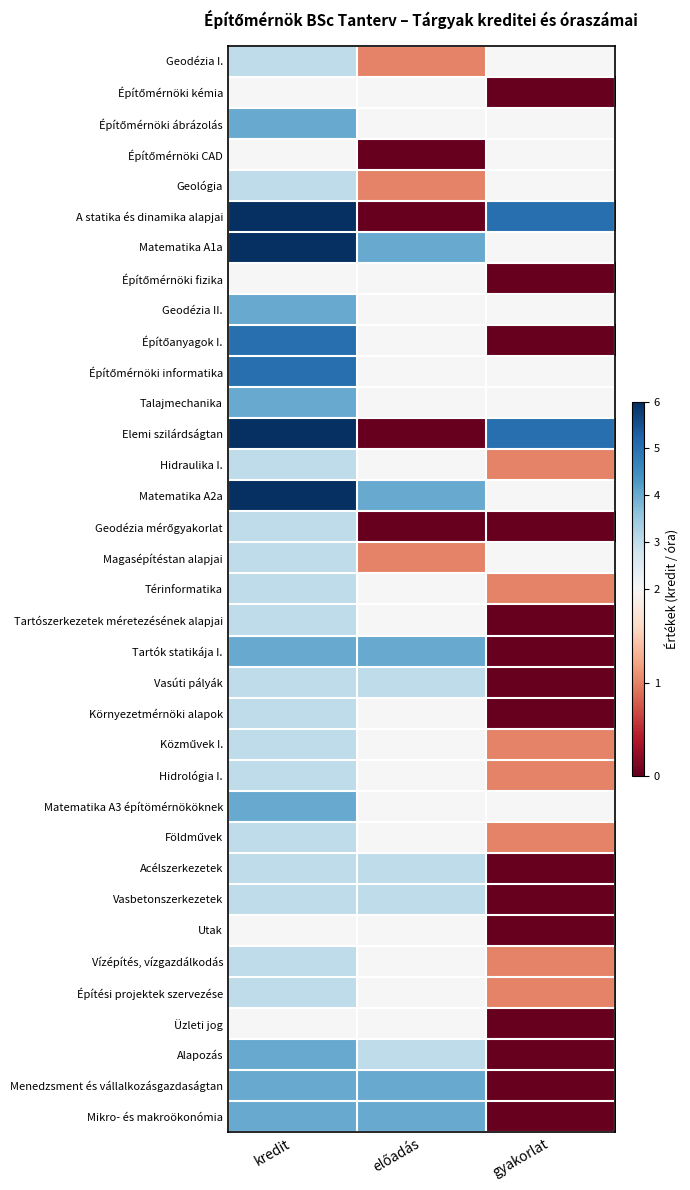

What is the maximum value shown in the chart?

6